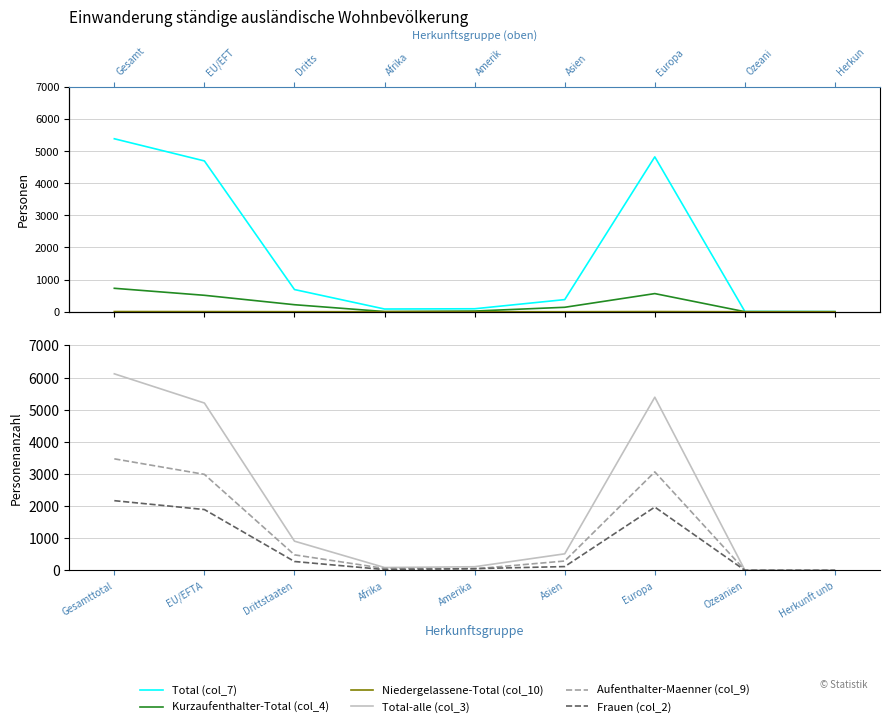

What position from the right is Gesamttotal?

9